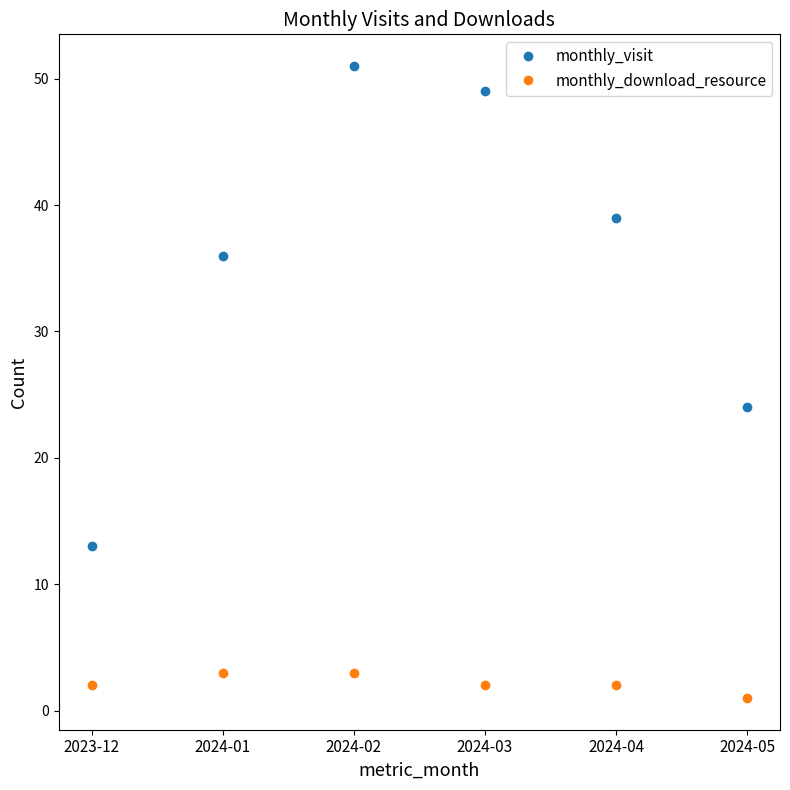

What is the spread (max minus min) of values at 2024-05?

23